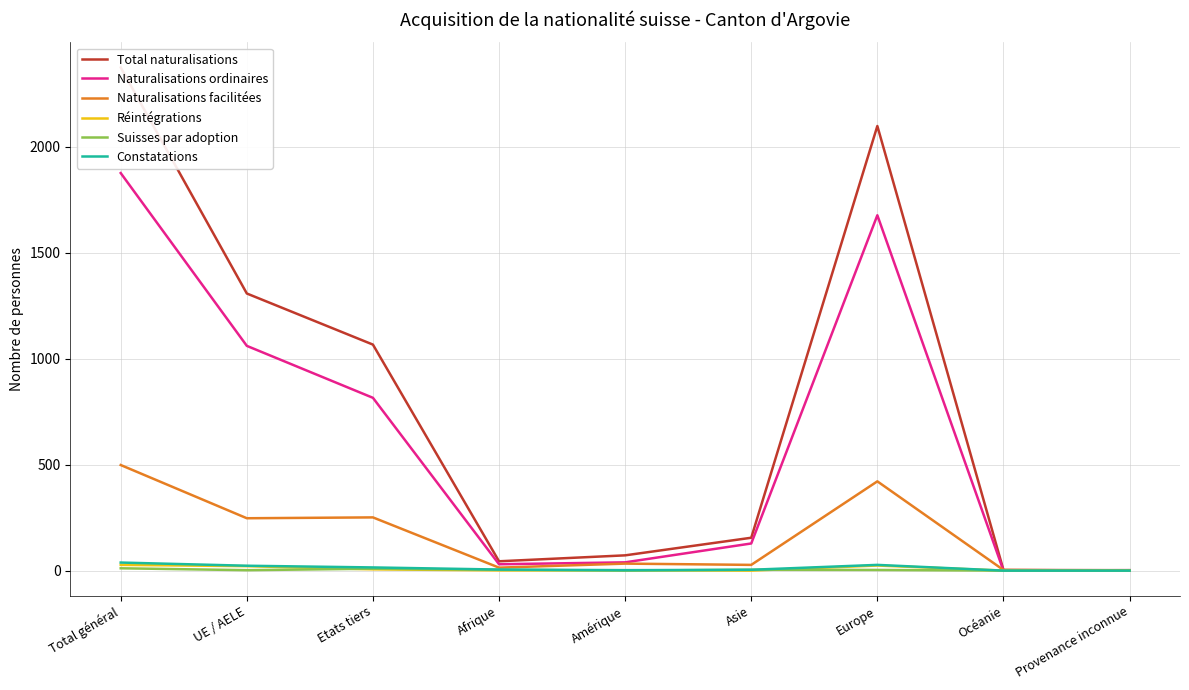

How many series are shown in this chart?

6